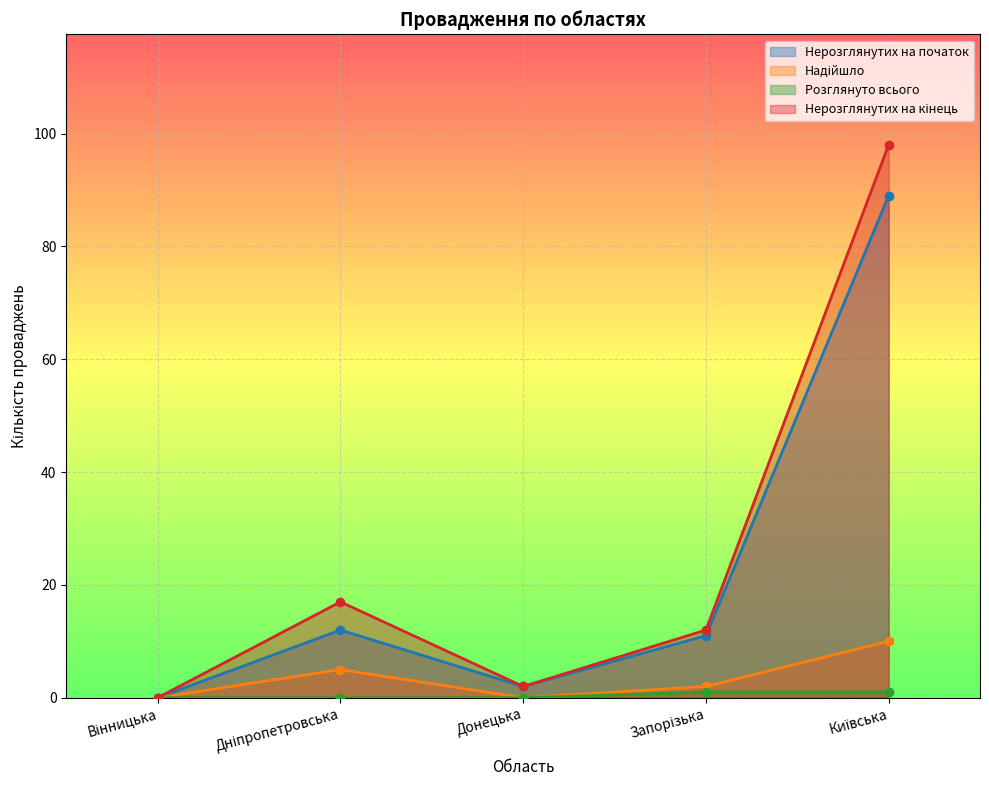

What position from the right is Запорізька?

2